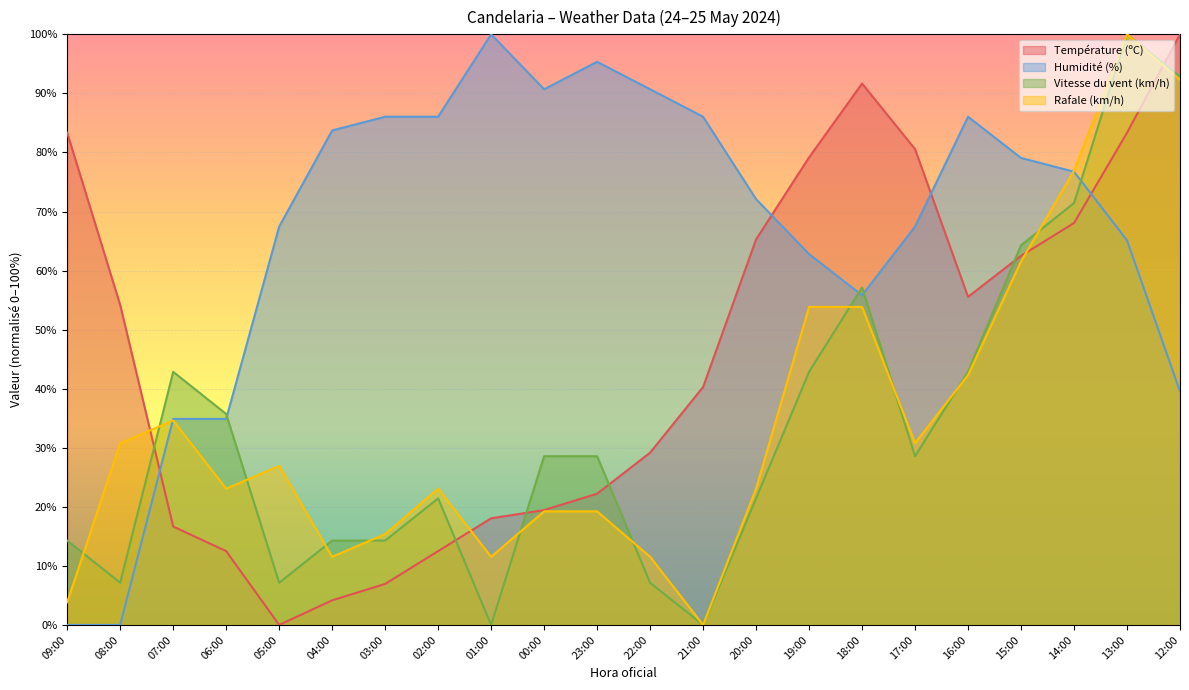

How many data points in Température (ºC) are above 54?

11